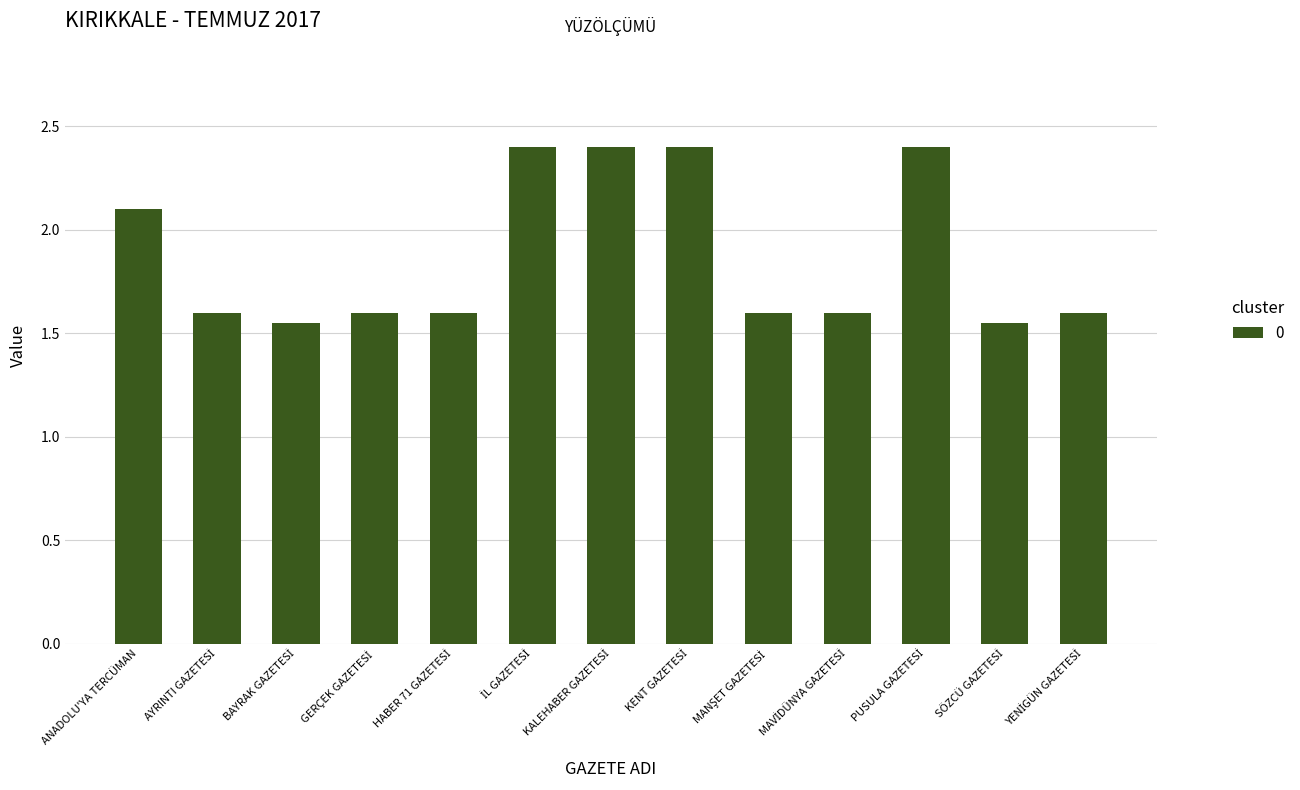

How many values are between 1 and 2?

8